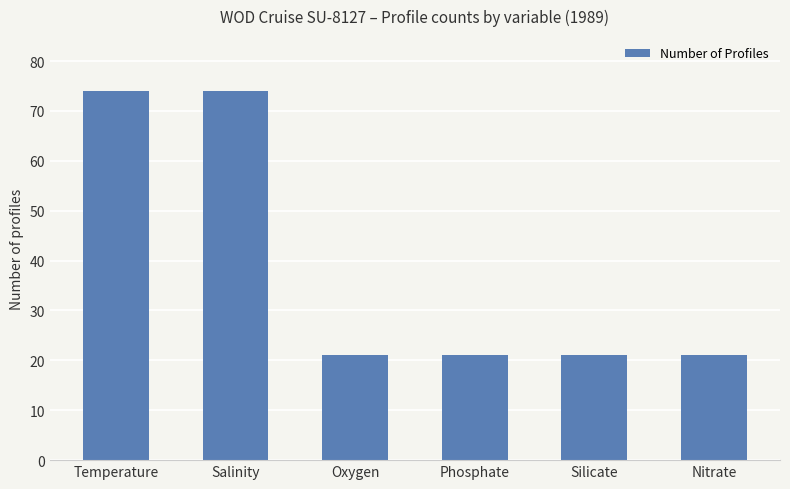

What position from the left is Silicate?

5